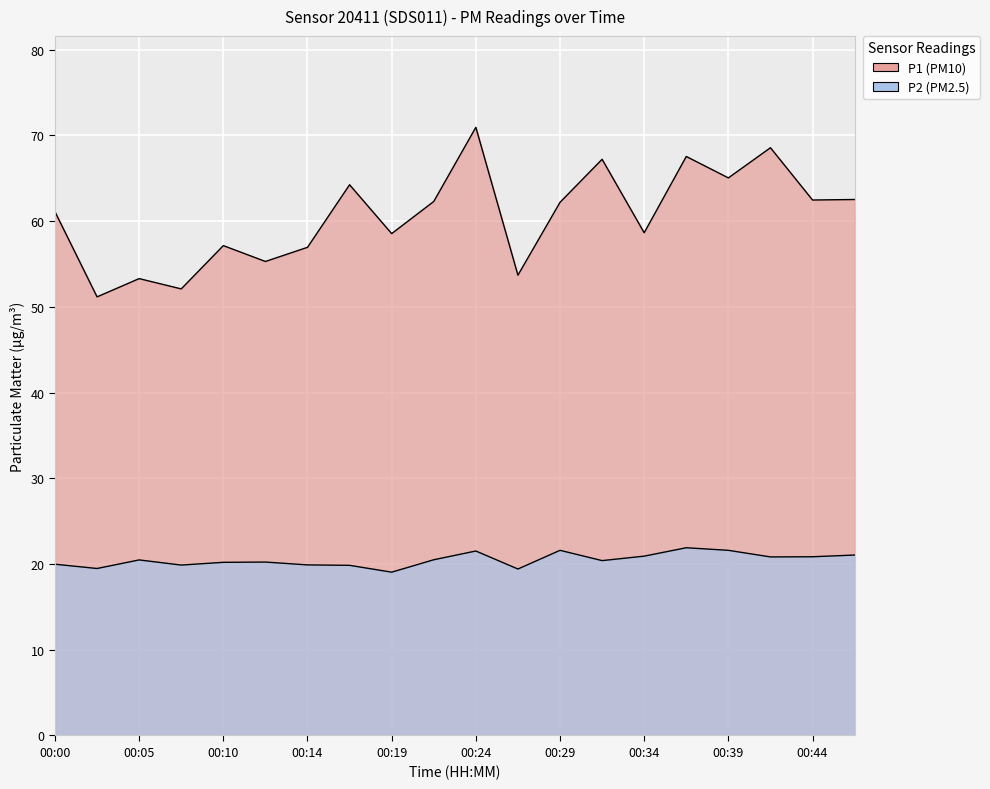

How many distinct data groups are displayed?

2